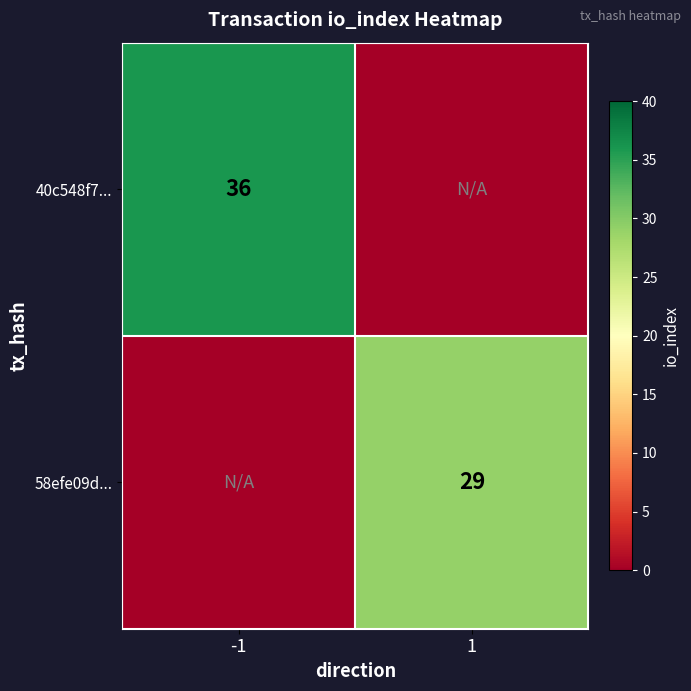

Is the value of 40c548f7... at -1 greater than the value of 58efe09d... at 1?

Yes